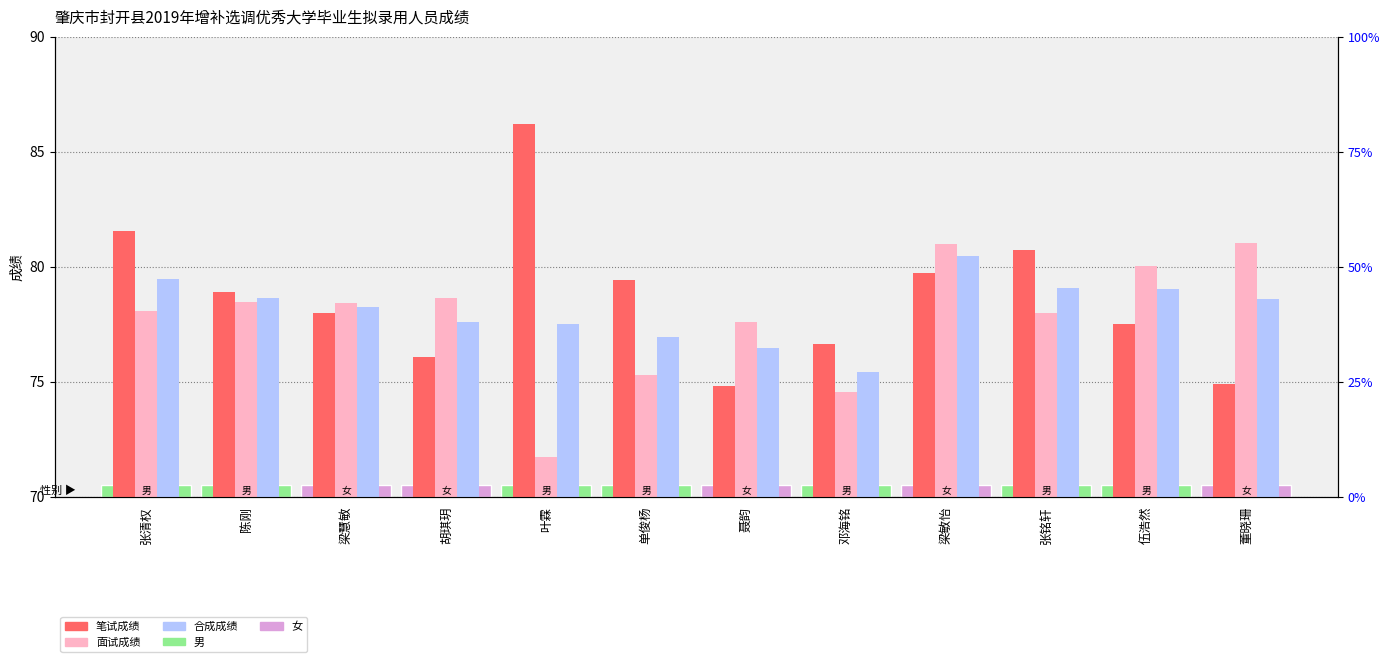

The value of 面试成绩 at 胡琪玥 is 78.6. True or false?

True